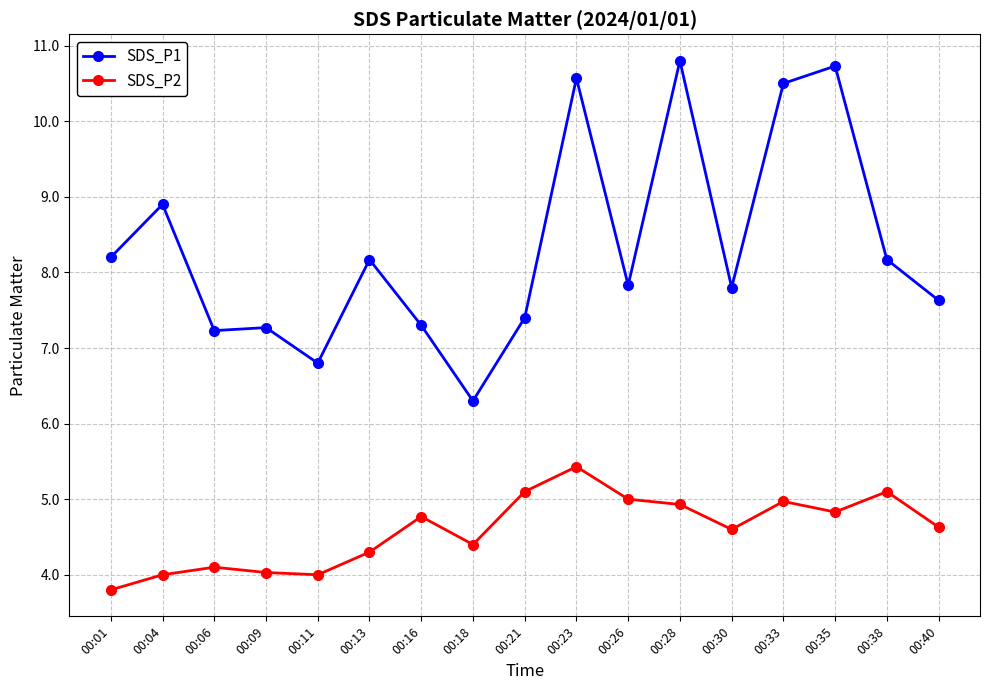

Count the number of data series in this chart.

2